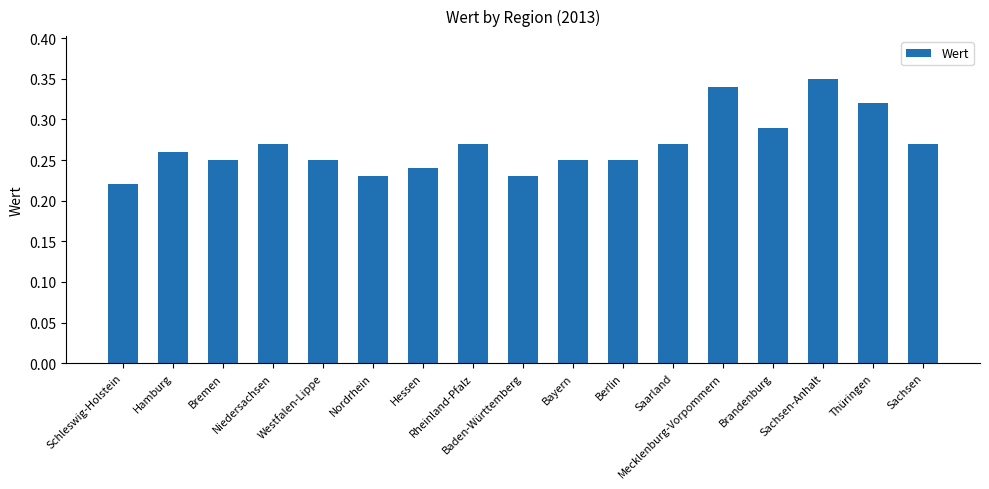

How many bars are there in total?

17